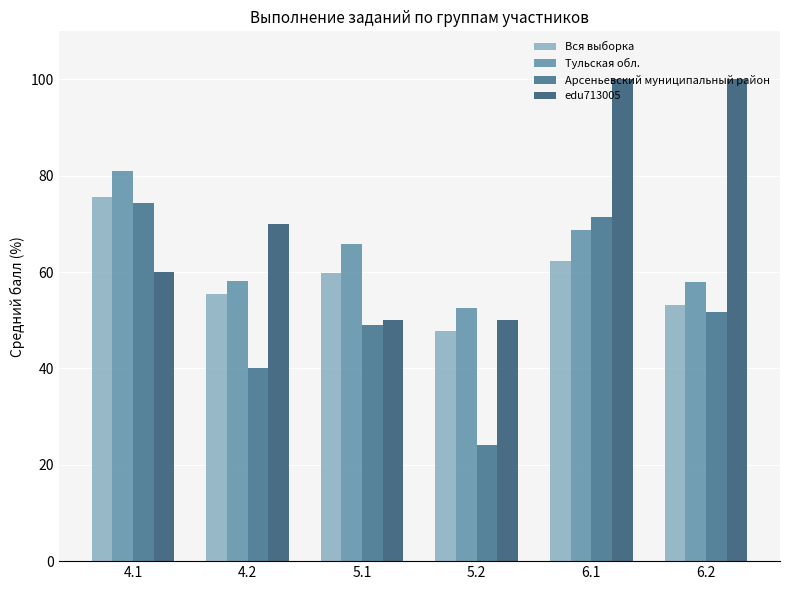

How many values in the Вся выборка series exceed 59?

3